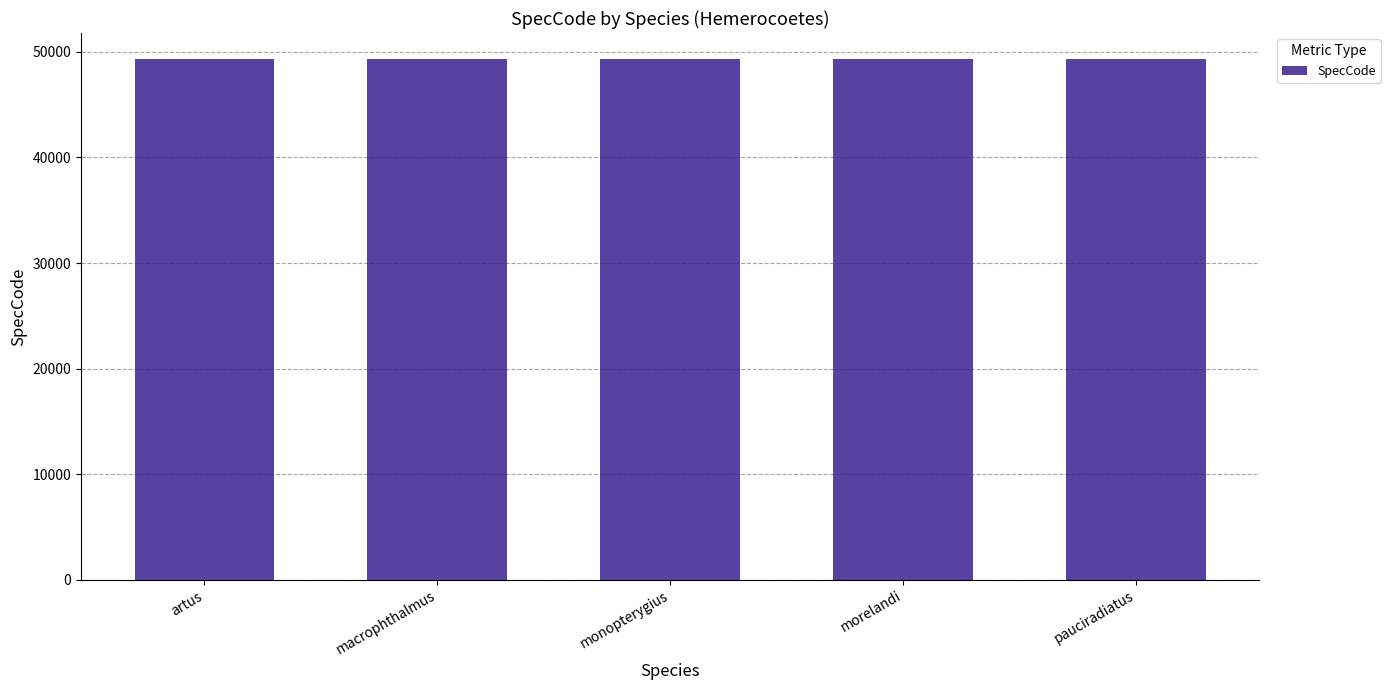

Are the bars grouped side by side (vs. stacked)?

No